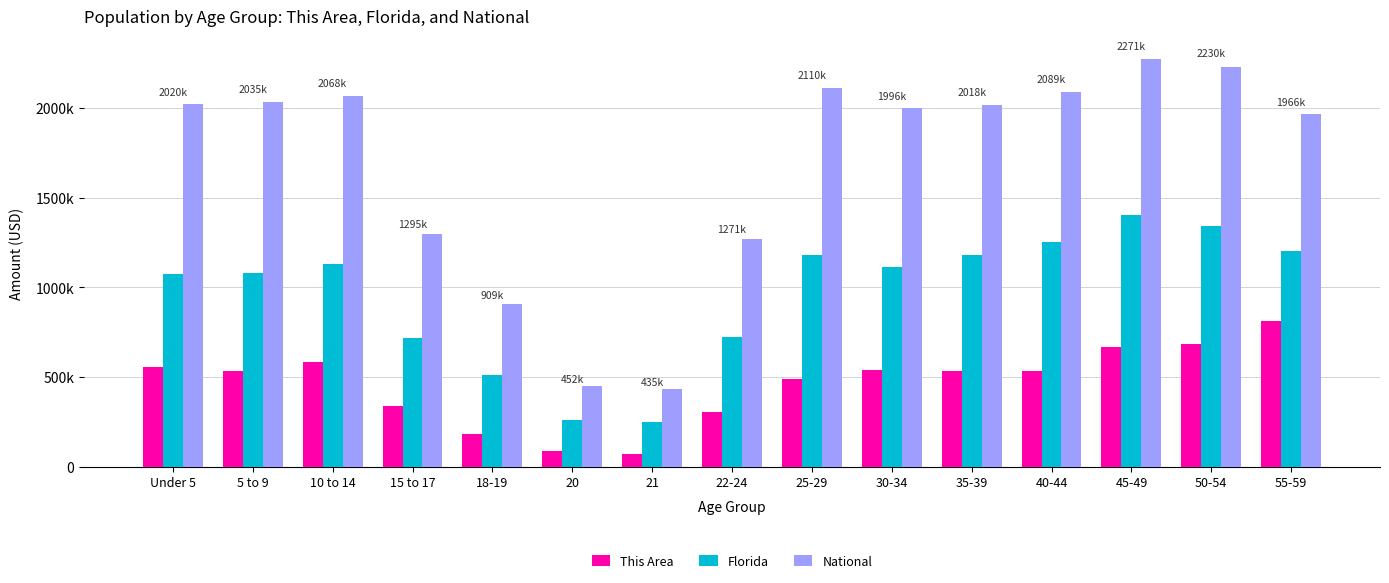

Are the bars grouped side by side (vs. stacked)?

Yes